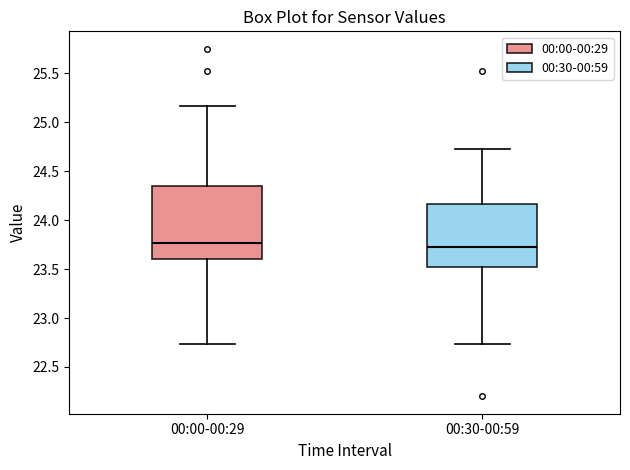

Reading left to right, read every box against the y-axis: the position of its median line, the range the box covers, and the ends of its whiskers. The values are not printed on the chart, so give them approximately, as read against the axis.

00:00-00:29: median 23.75, box 23.60 to 24.35, whiskers 22.75 to 25.15
00:30-00:59: median 23.75, box 23.50 to 24.15, whiskers 22.75 to 24.75